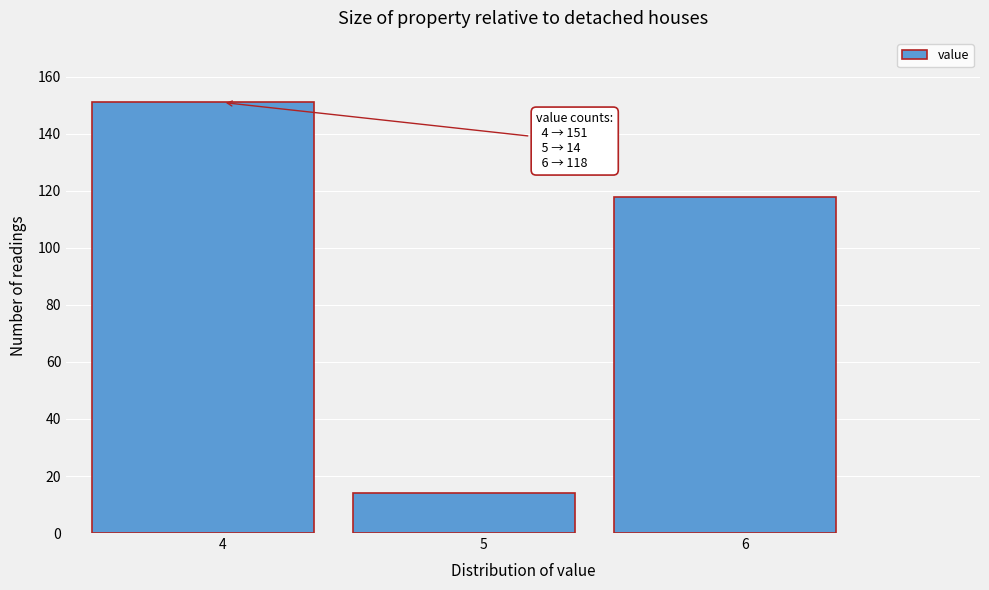

Over which range of the x-axis is the bar tallest?

3.5 to 4.5